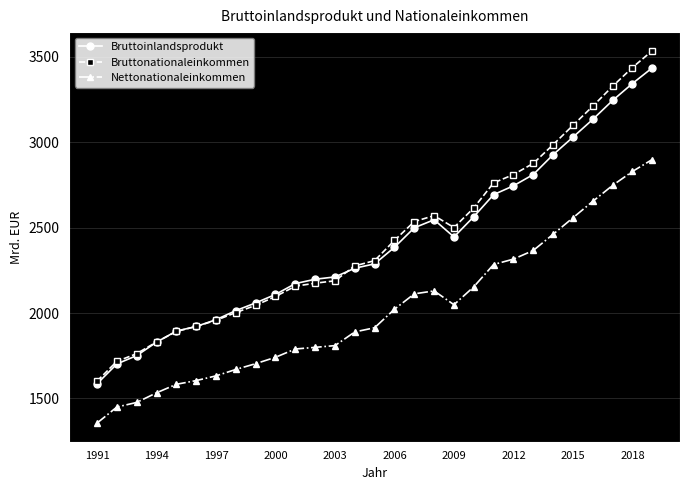

Is this an area chart (filled region under the line)?

No